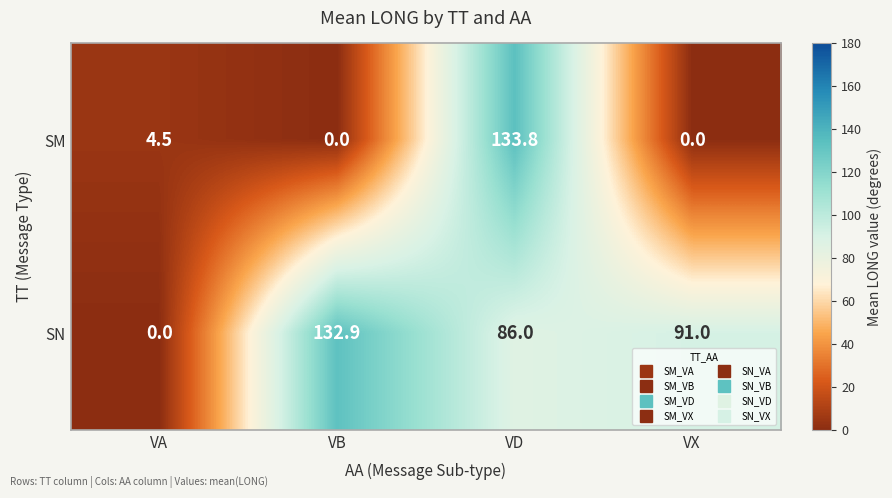

Which series has the largest total across all categories?

SN